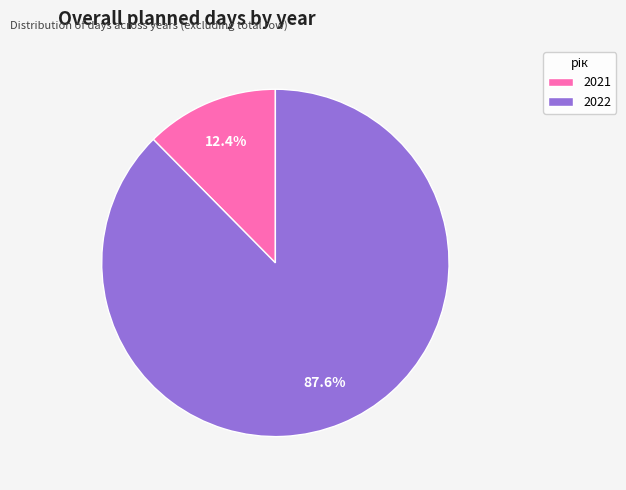

Approximately how many times larger is the value at 2022 compared to 2021?

7.1